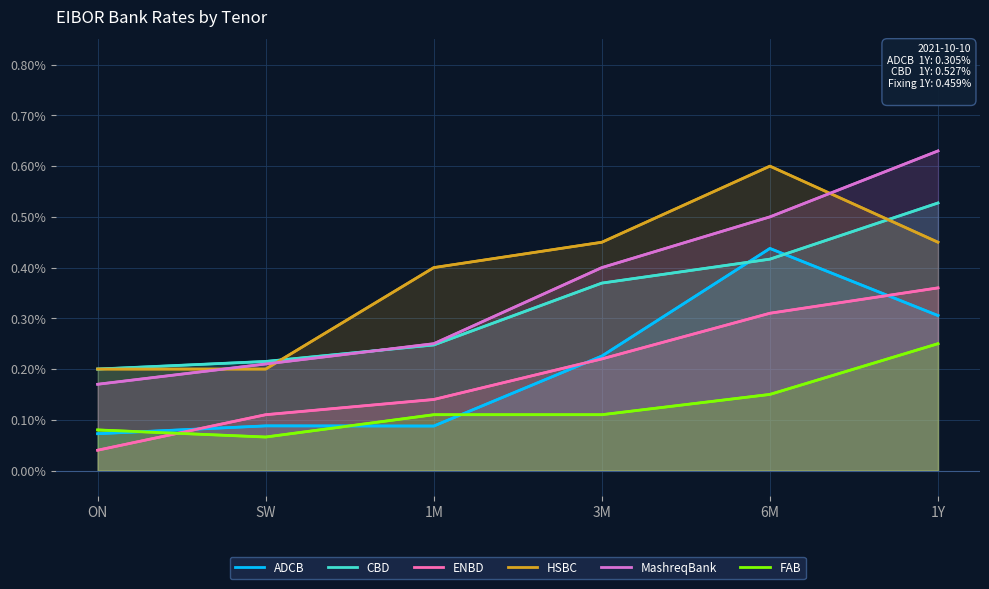

Reading left to right, what are all the values shown in this chart?

ADCB: ON=0.1	SW=0.1	1M=0.1	3M=0.2	6M=0.4	1Y=0.3
CBD: ON=0.2	SW=0.2	1M=0.2	3M=0.4	6M=0.4	1Y=0.5
ENBD: ON=0.0	SW=0.1	1M=0.1	3M=0.2	6M=0.3	1Y=0.4
HSBC: ON=0.2	SW=0.2	1M=0.4	3M=0.5	6M=0.6	1Y=0.5
MashreqBank: ON=0.2	SW=0.2	1M=0.2	3M=0.4	6M=0.5	1Y=0.6
FAB: ON=0.1	SW=0.1	1M=0.1	3M=0.1	6M=0.2	1Y=0.2